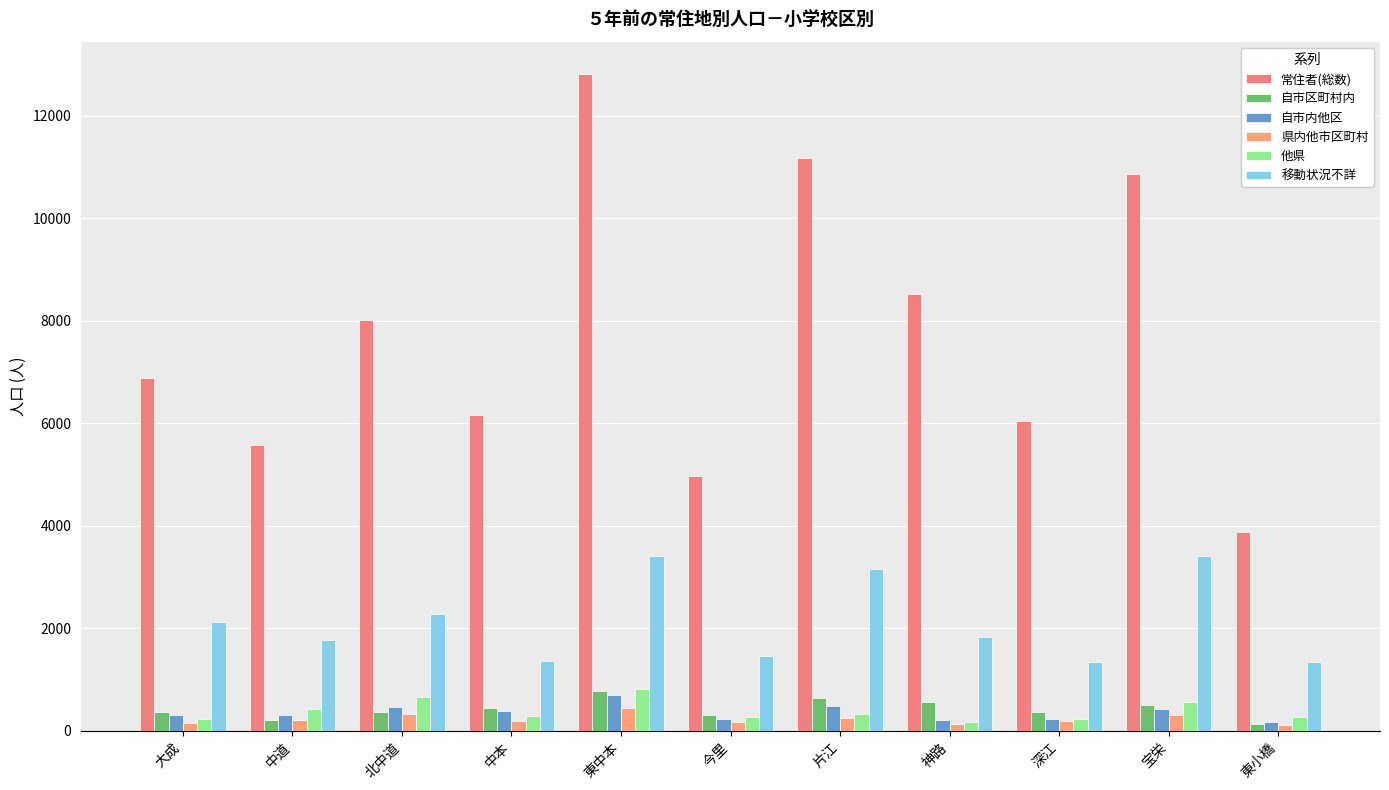

What is the difference between the maximum and minimum values in the 移動状況不詳 series?

2081